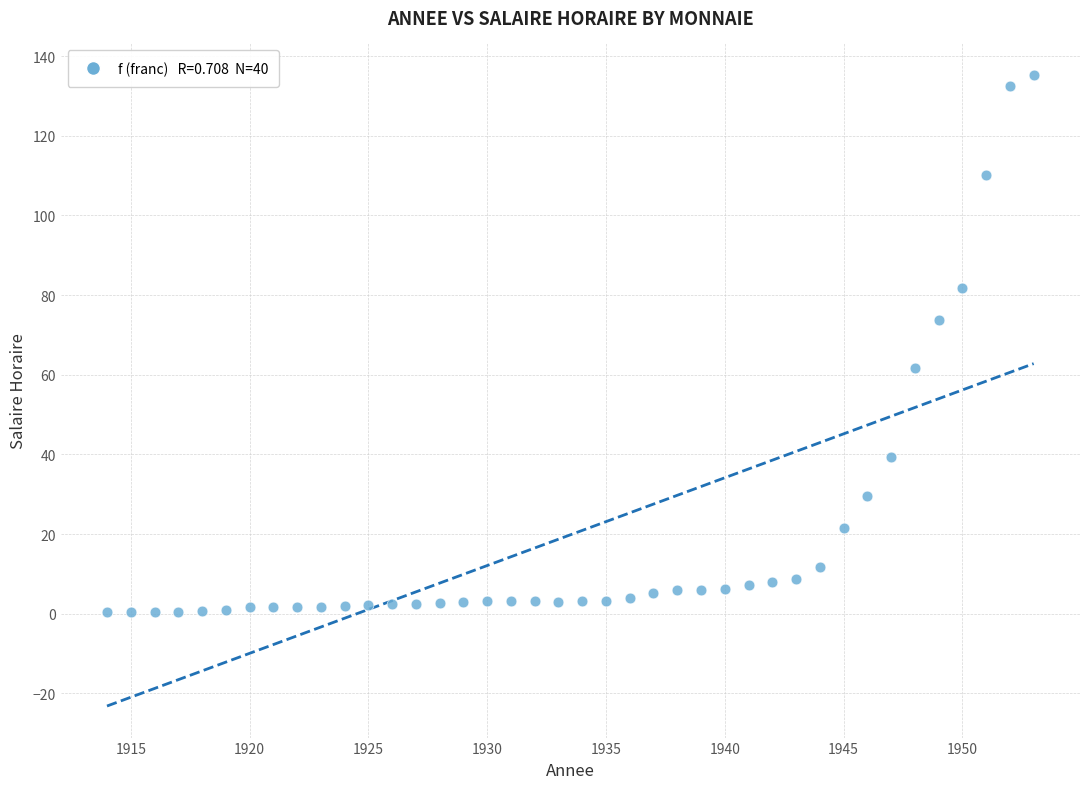

What is the range of Y values (max minus min)?

134.9